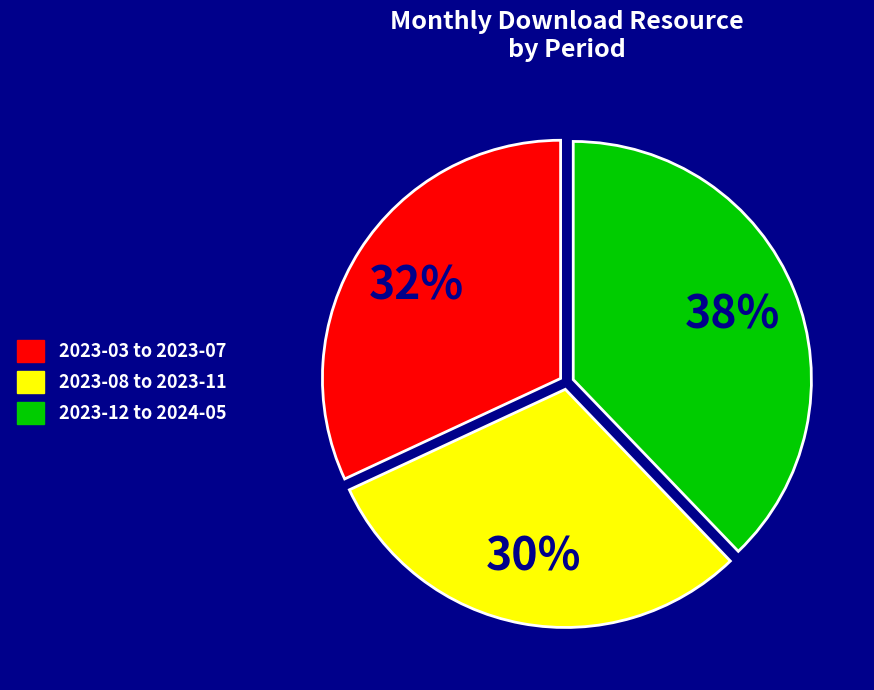

Do 2023-08 to 2023-11 and 2023-03 to 2023-07 together represent more than half of the pie?

Yes